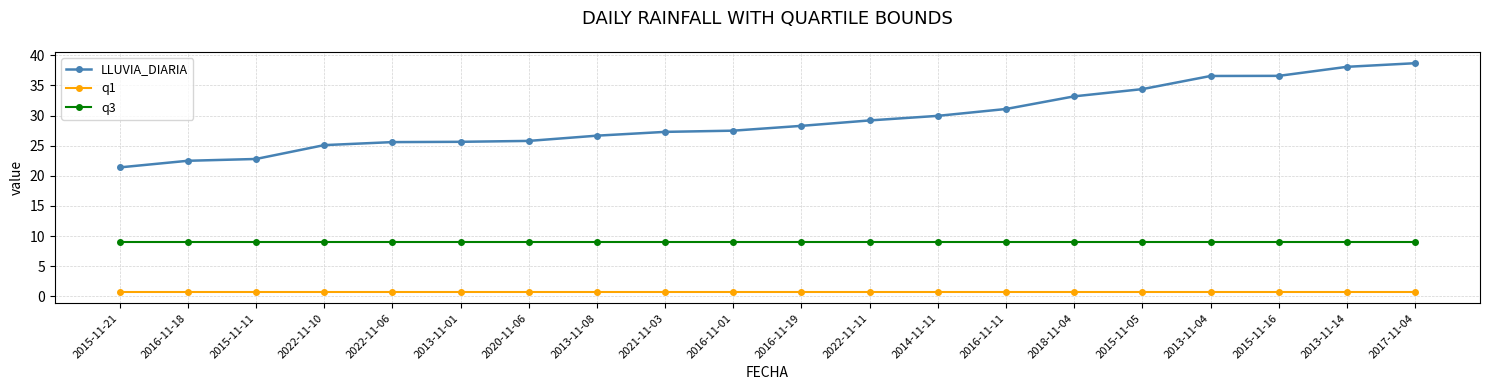

True or false: q1 and q3 cross at least once.

False